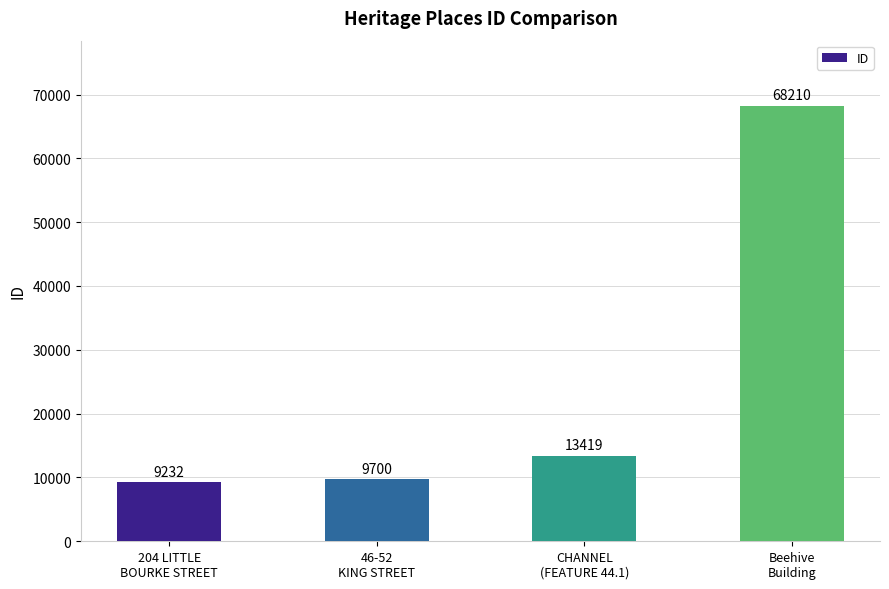

What is the smallest value displayed?

9232